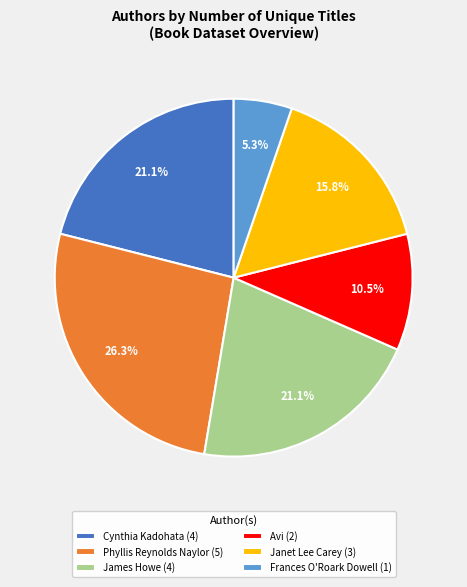

What is the largest slice in the pie chart?

Phyllis Reynolds Naylor (5)